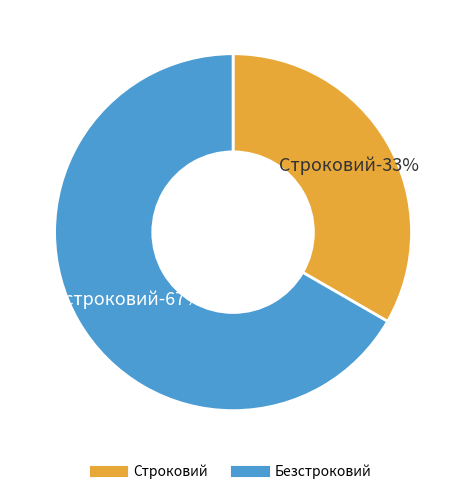

Approximately how many times larger is the value at Строковий compared to Безстроковий?

0.5